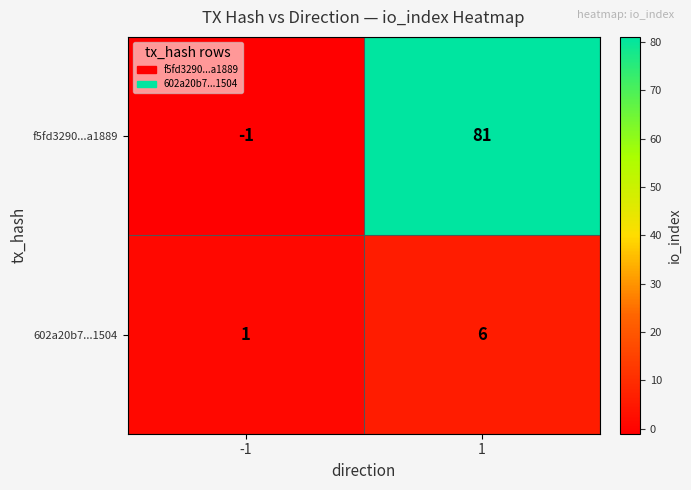

What value does the f5fd3290...a1889 series have at 1?

81